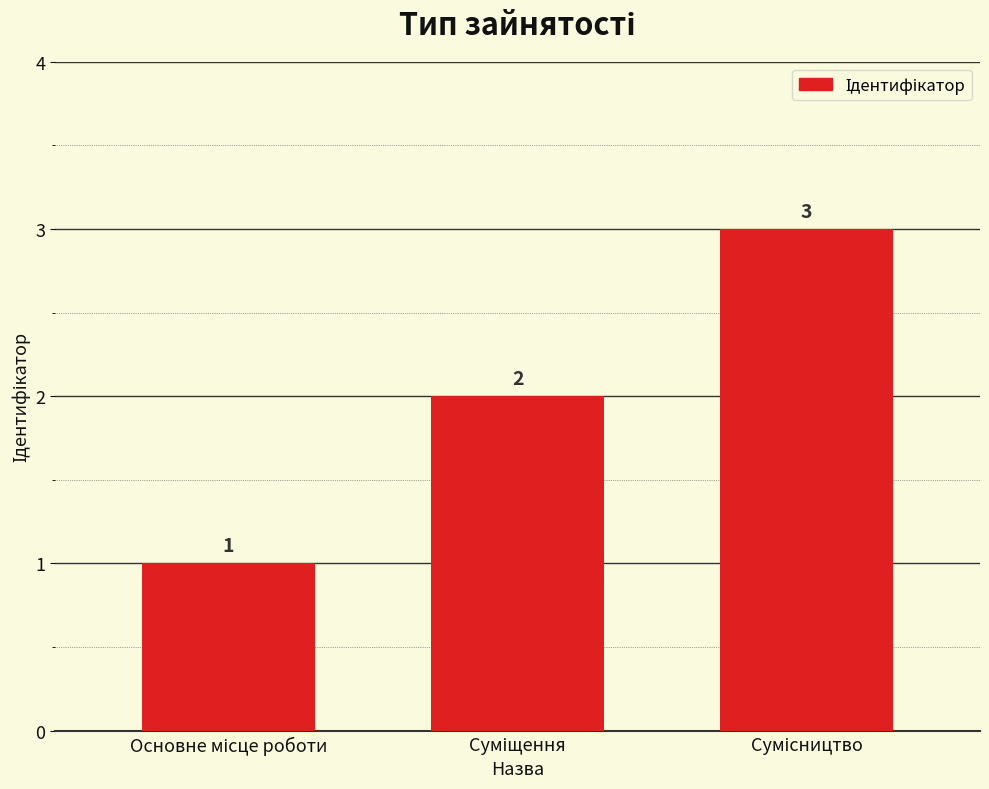

What is the maximum value shown in the chart?

3